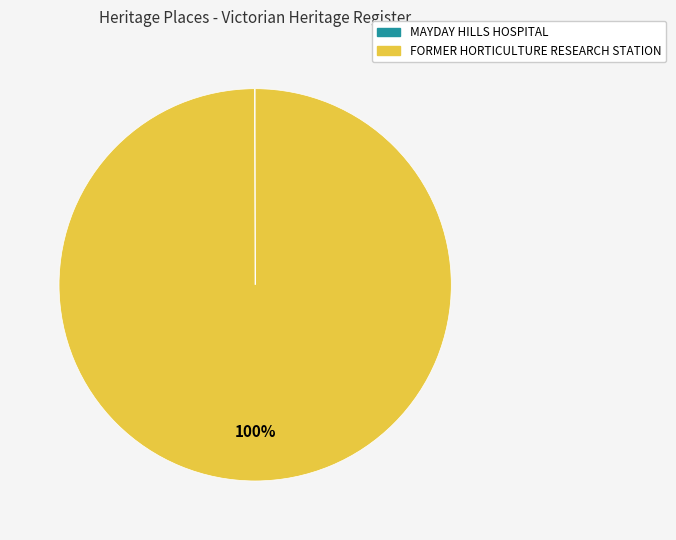

To the nearest percent, what is the average slice percentage?

50%